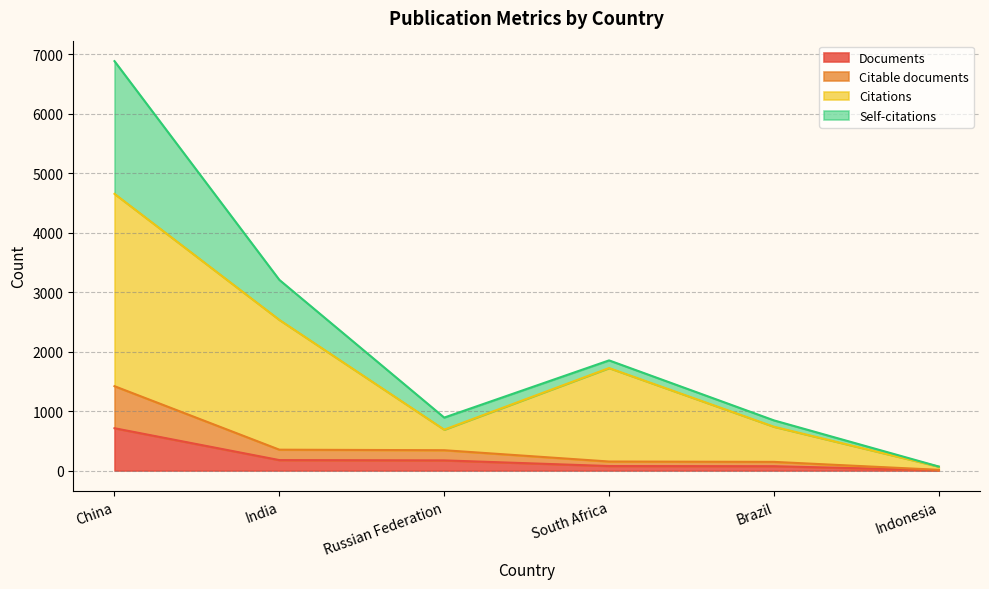

The Documents series shows 176 at India. True or false?

True